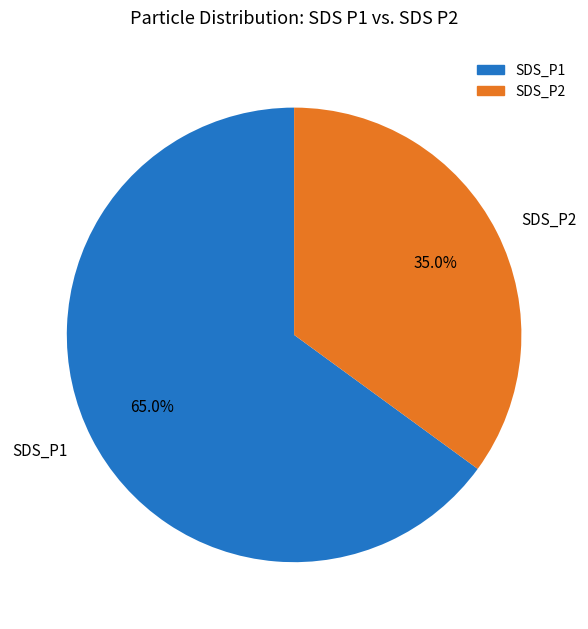

Is it true that SDS_P1 is 52% of the pie?

False